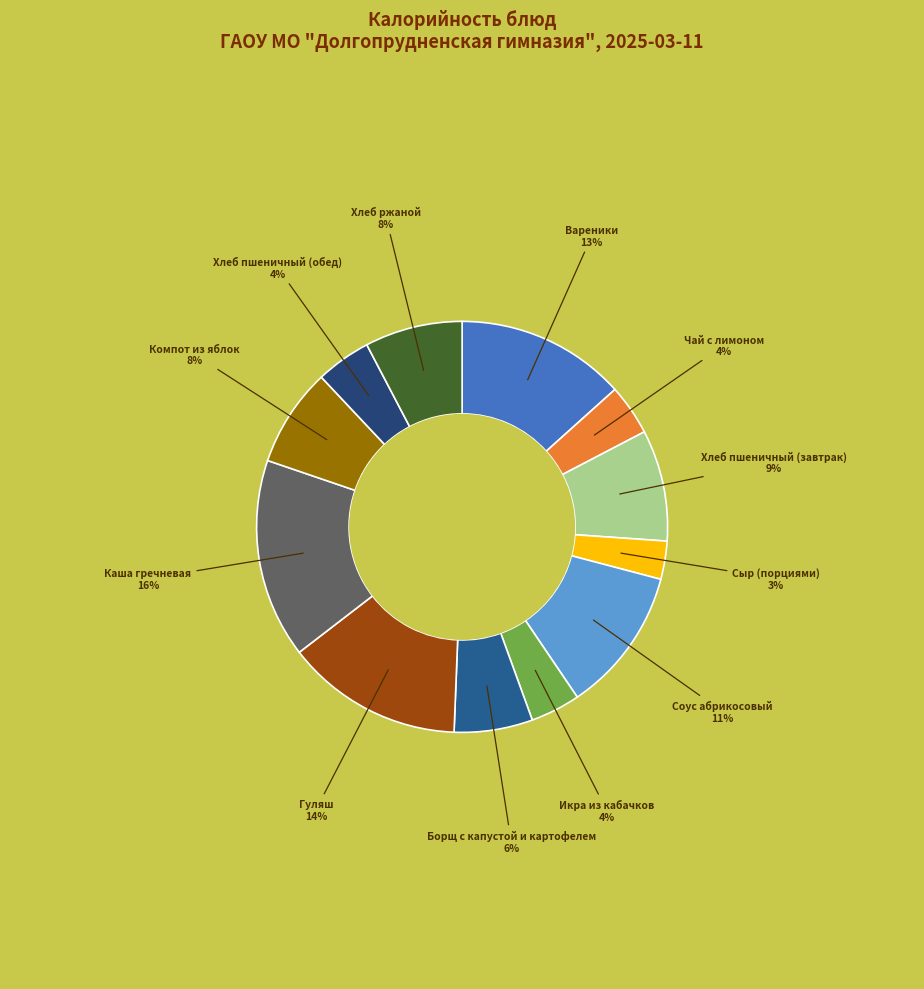

How many segments does this pie chart have?

12